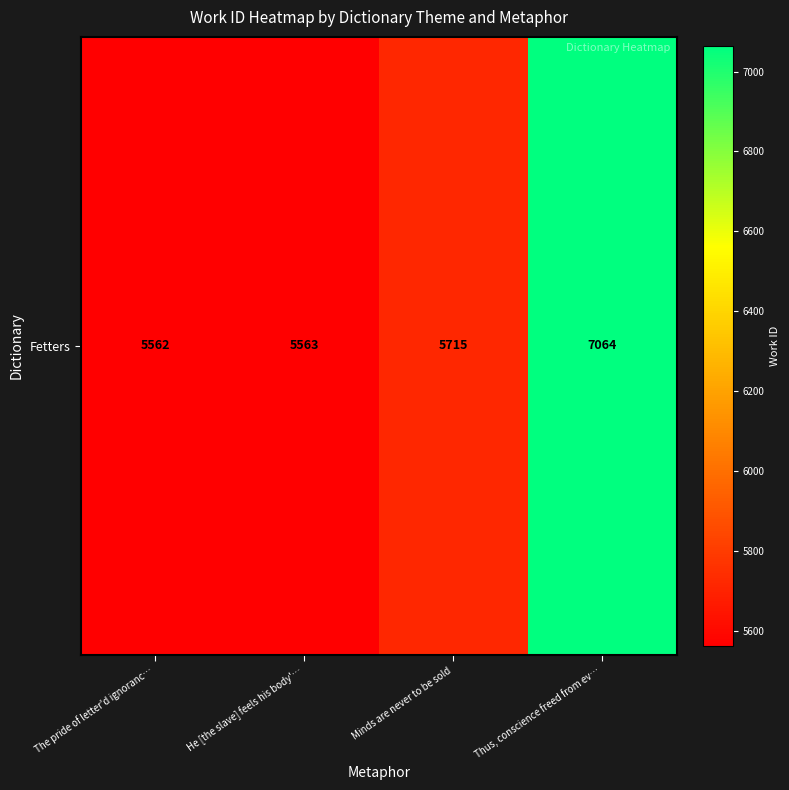

The value at The pride of letter'd ignoranc… is 5562. True or false?

True